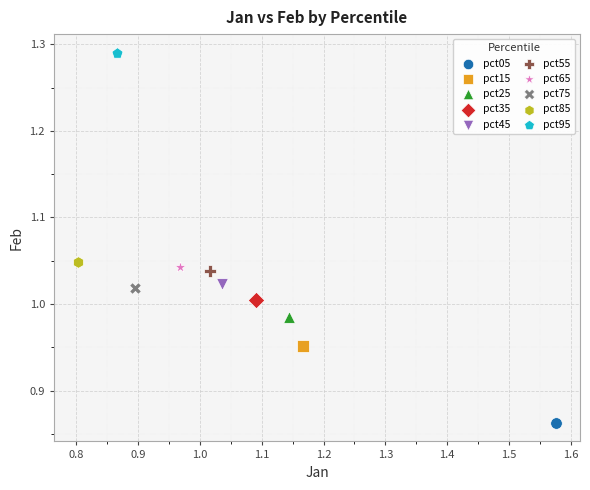

What are all the series names shown in the legend?

pct05, pct15, pct25, pct35, pct45, pct55, pct65, pct75, pct85, pct95